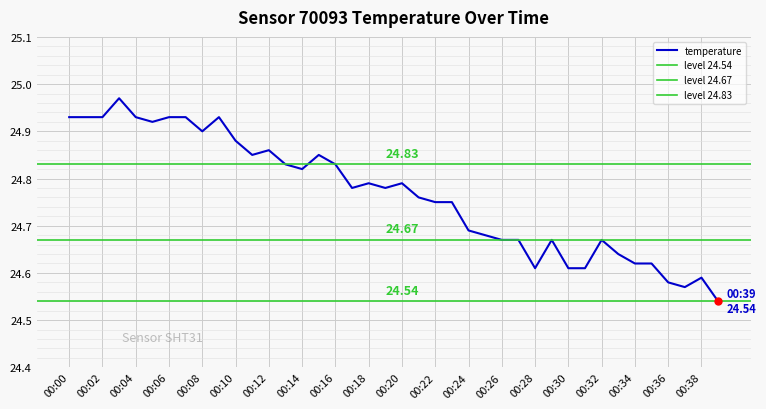

Where is the data nearest to the value 24?

00:39